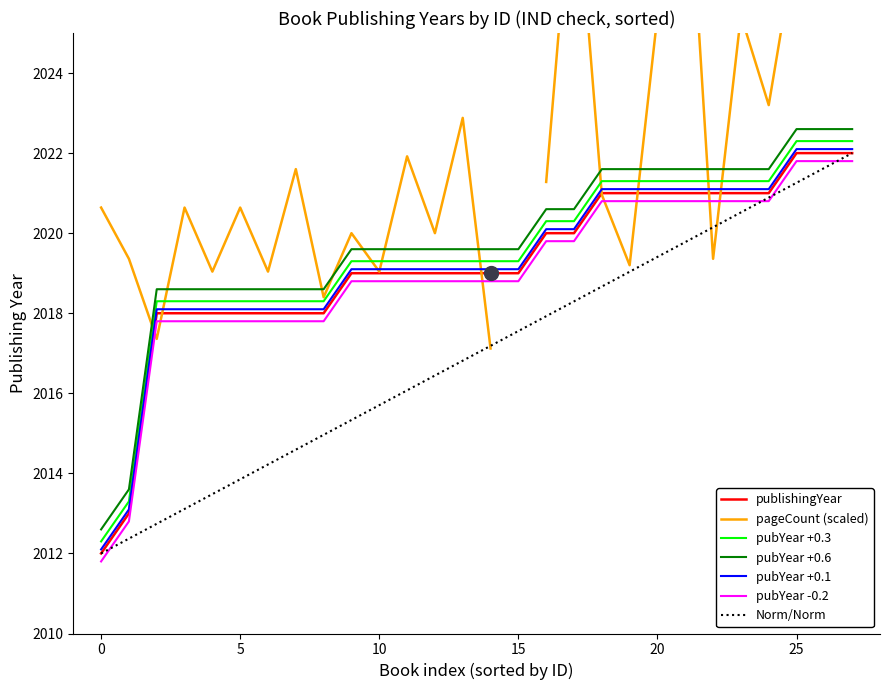

Between 11247 and 14943, which is larger?

14943